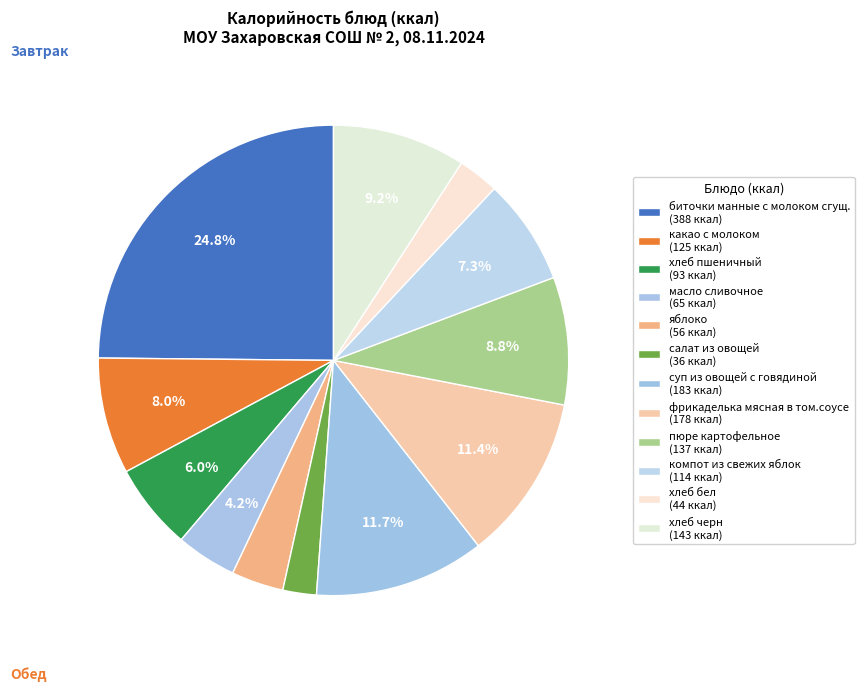

Does компот из свежих яблок account for over 50% of the chart?

No